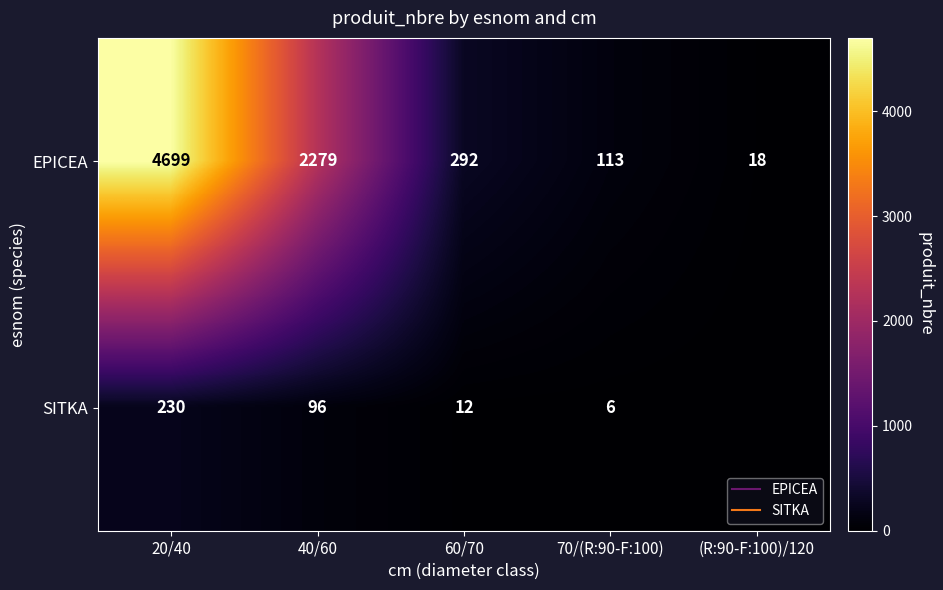

Where does the EPICEA series first go above 292?

20/40